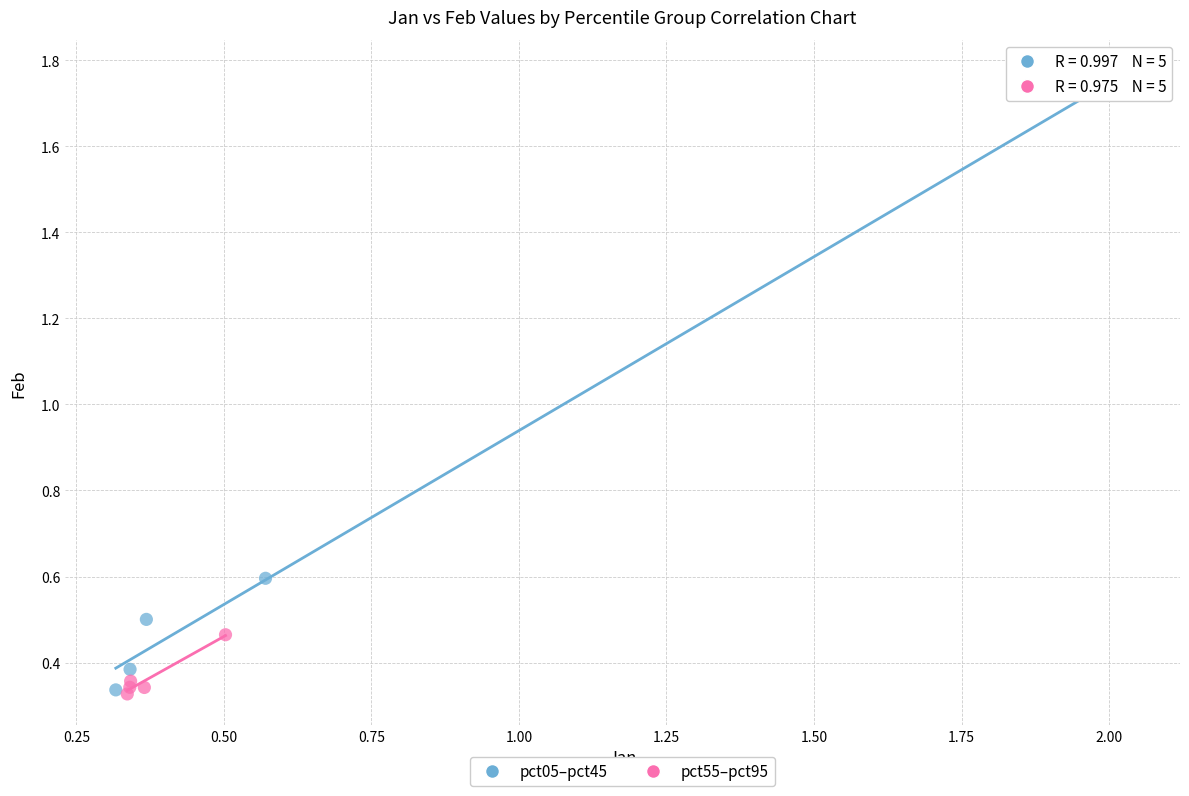

What are all the series names shown in the legend?

pct05–pct45, pct55–pct95